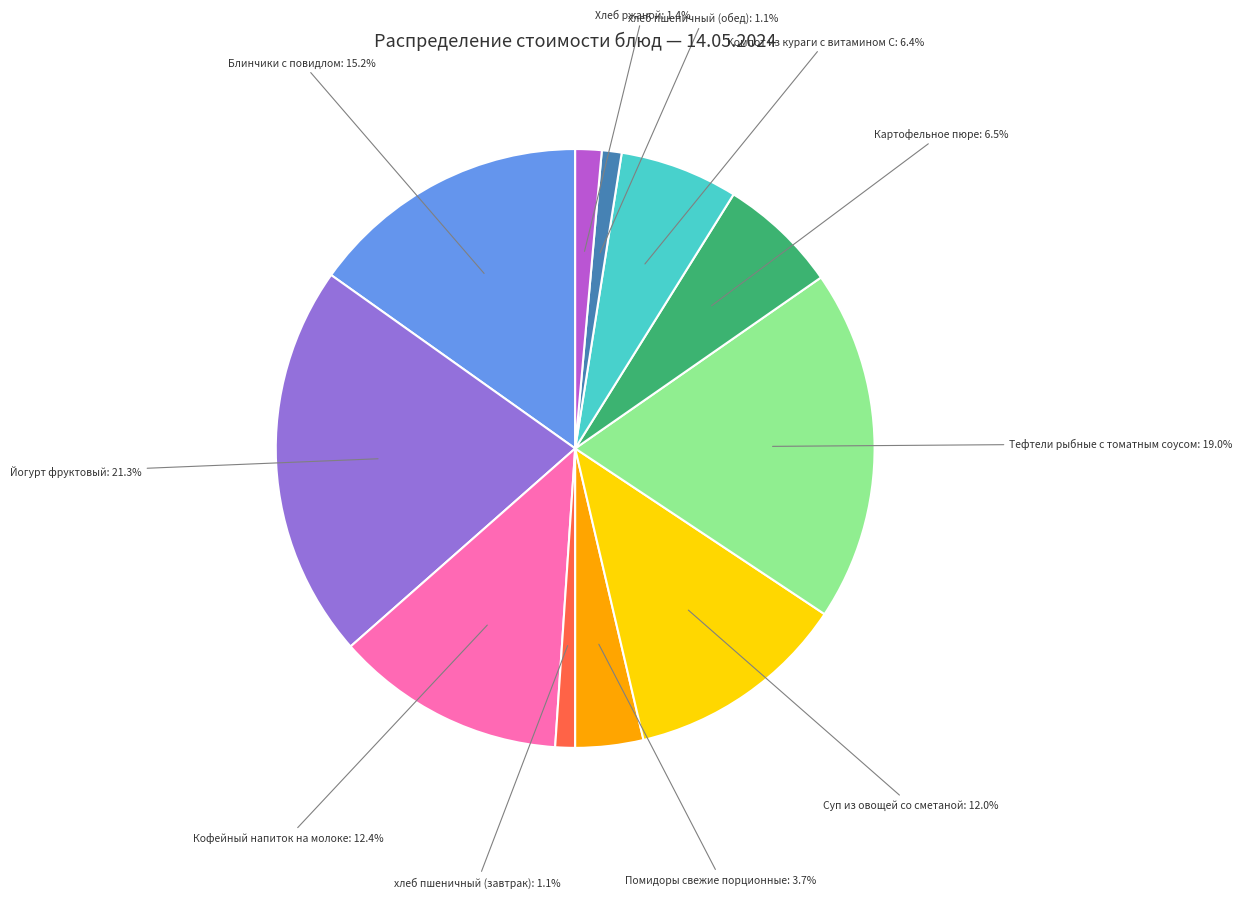

Is there any slice that represents more than half of the pie?

No